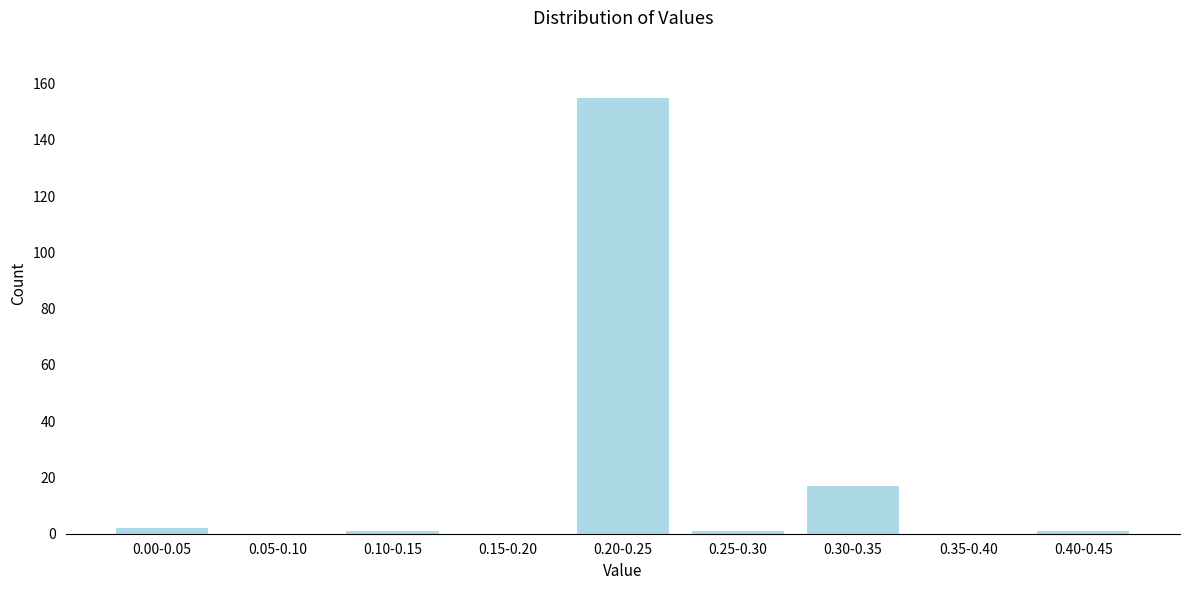

Reading left to right, transcribe all the data shown in this chart.

0.00-0.05=2	0.05-0.10=0	0.10-0.15=1	0.15-0.20=0	0.20-0.25=155	0.25-0.30=1	0.30-0.35=17	0.35-0.40=0	0.40-0.45=1